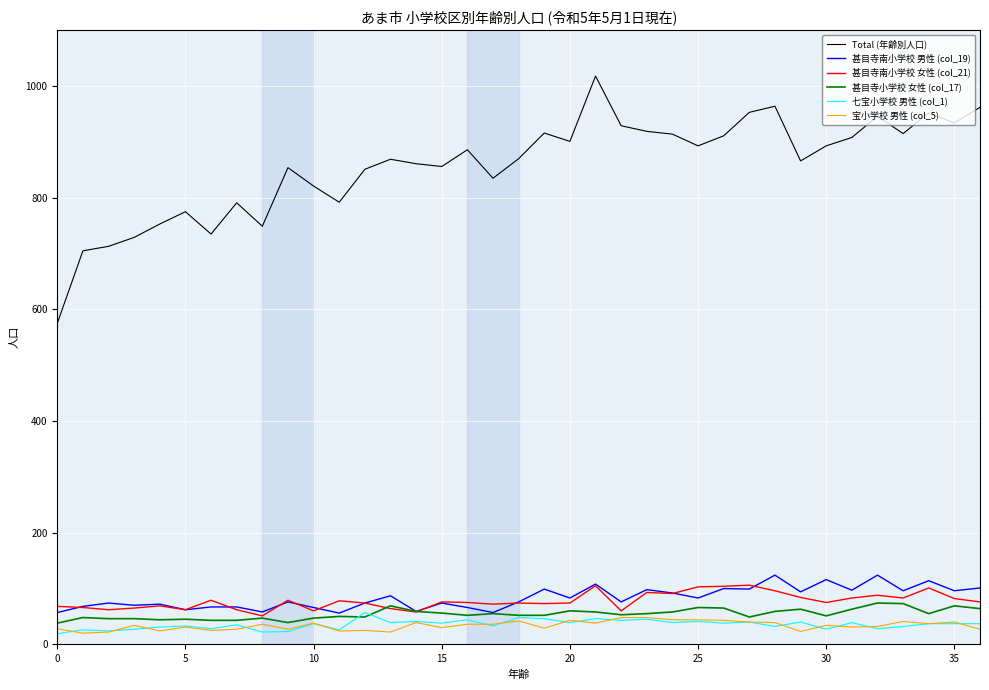

What is the greatest value displayed?

1018